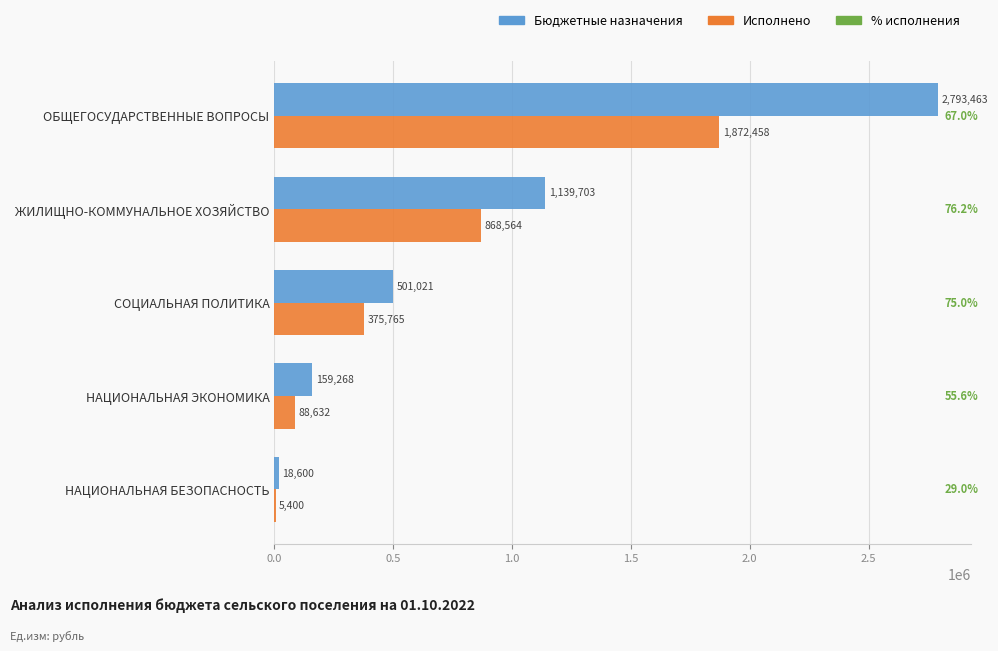

What value does the Бюджетные назначения series have at СОЦИАЛЬНАЯ ПОЛИТИКА?

501021.0